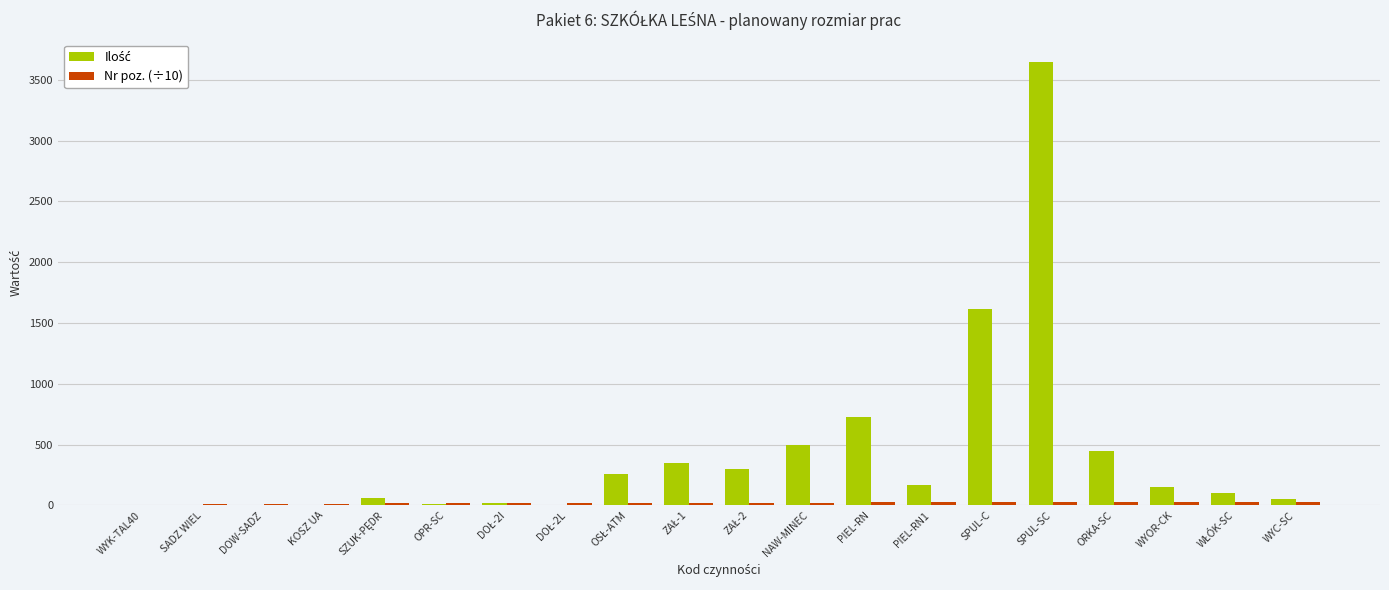

At which category is the sum across all series the highest?

SPUL-SC